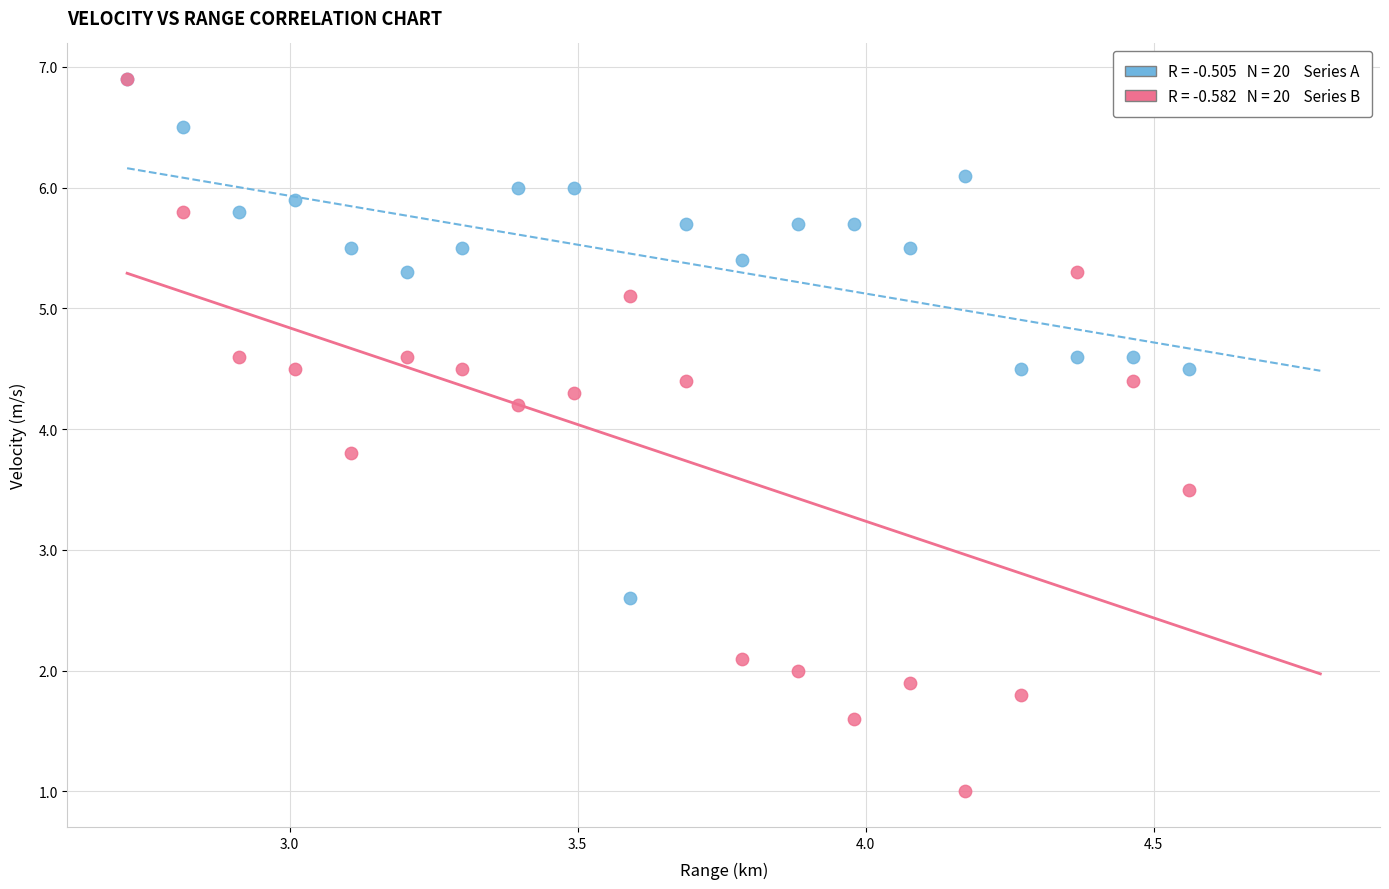

Across all series, what Y value is closest to 3?

2.6